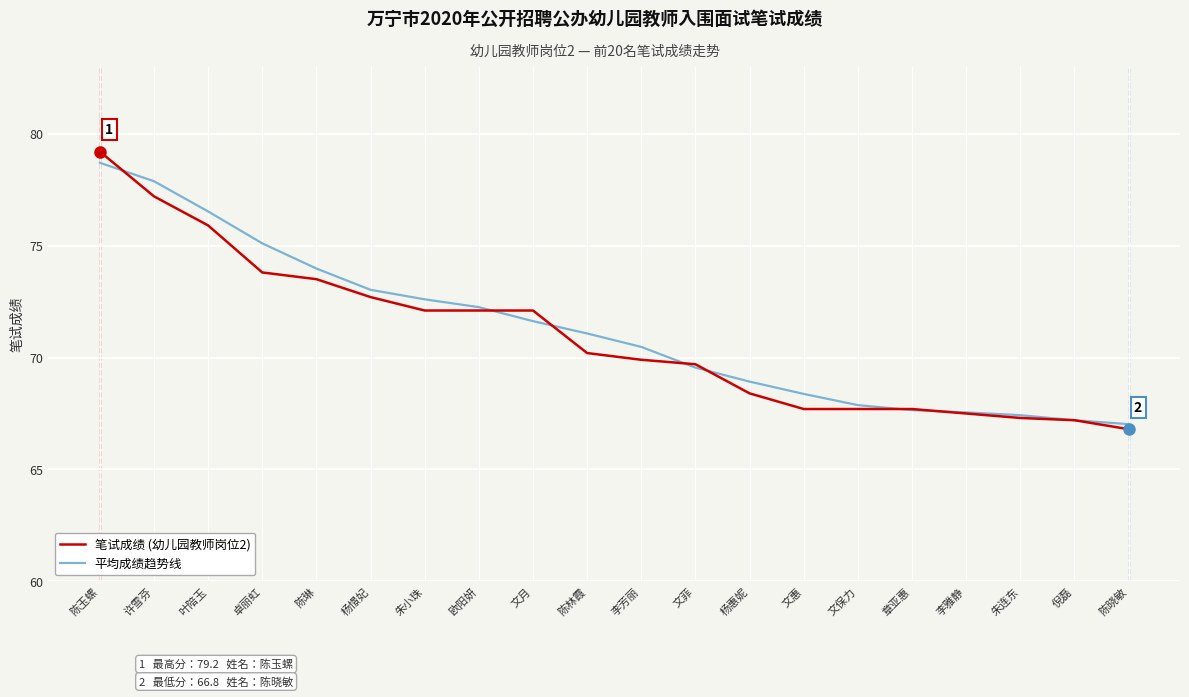

Is the value of 平均成绩趋势线 at 陈玉螺 greater than the value of 笔试成绩 (幼儿园教师岗位2) at 章亚惠?

Yes